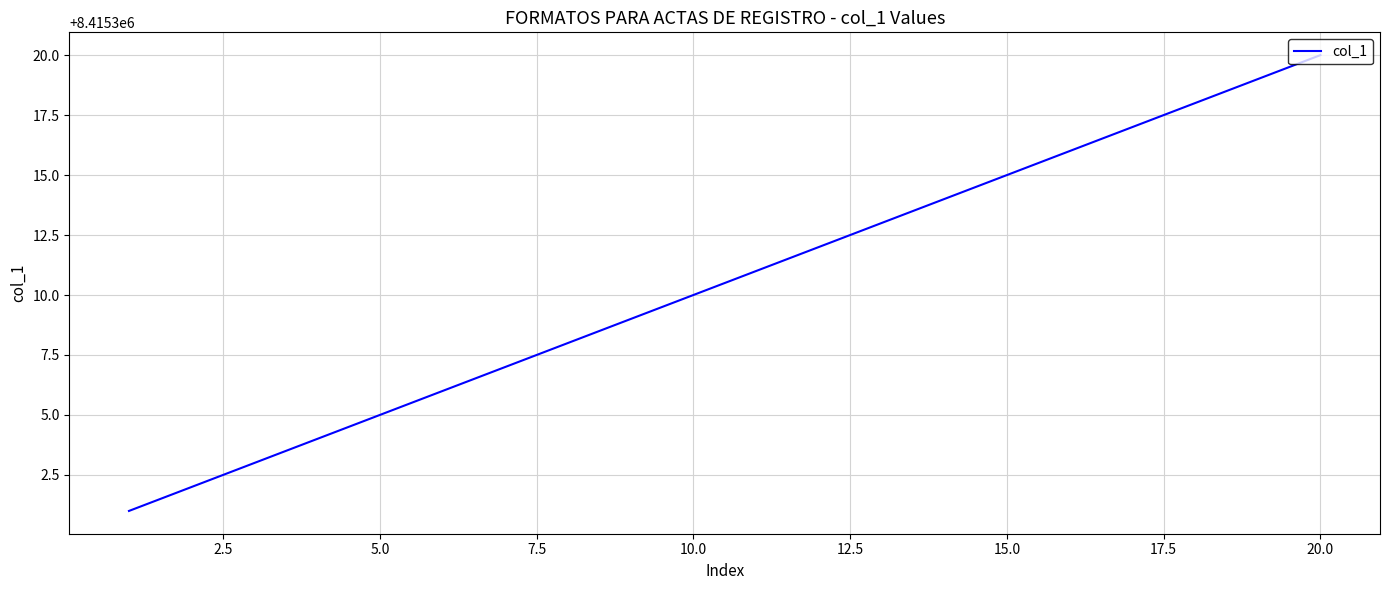

What is the minimum value shown in the chart?

8415301